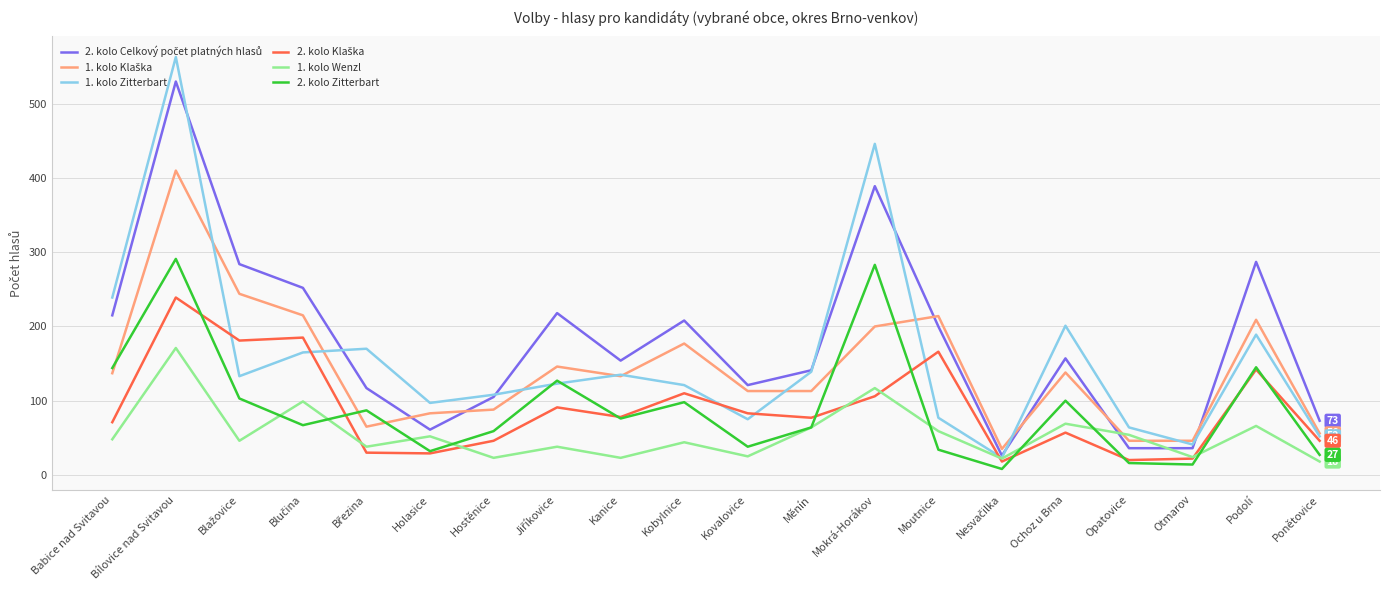

Which series has the widest spread of values?

1. kolo Zitterbart